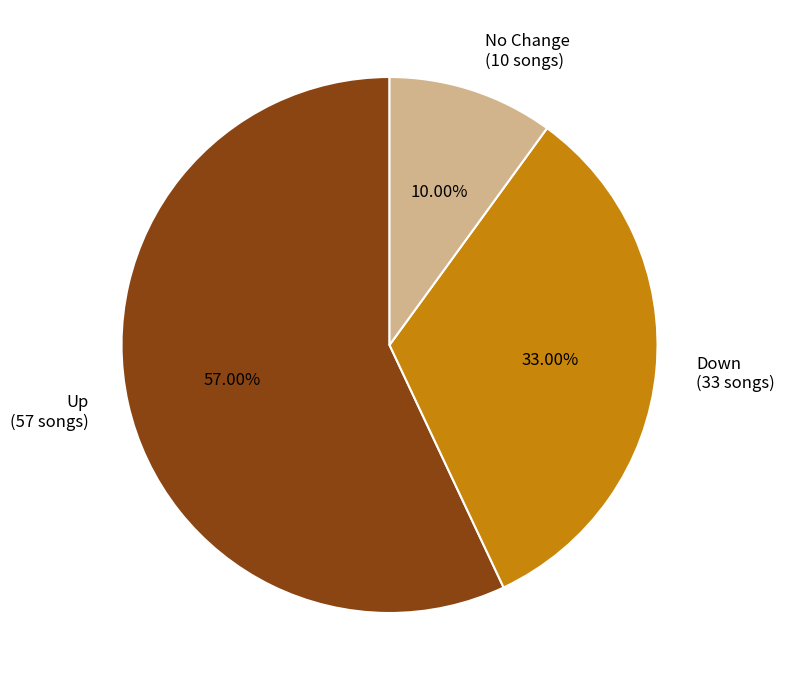

Is there any slice that represents more than half of the pie?

Yes